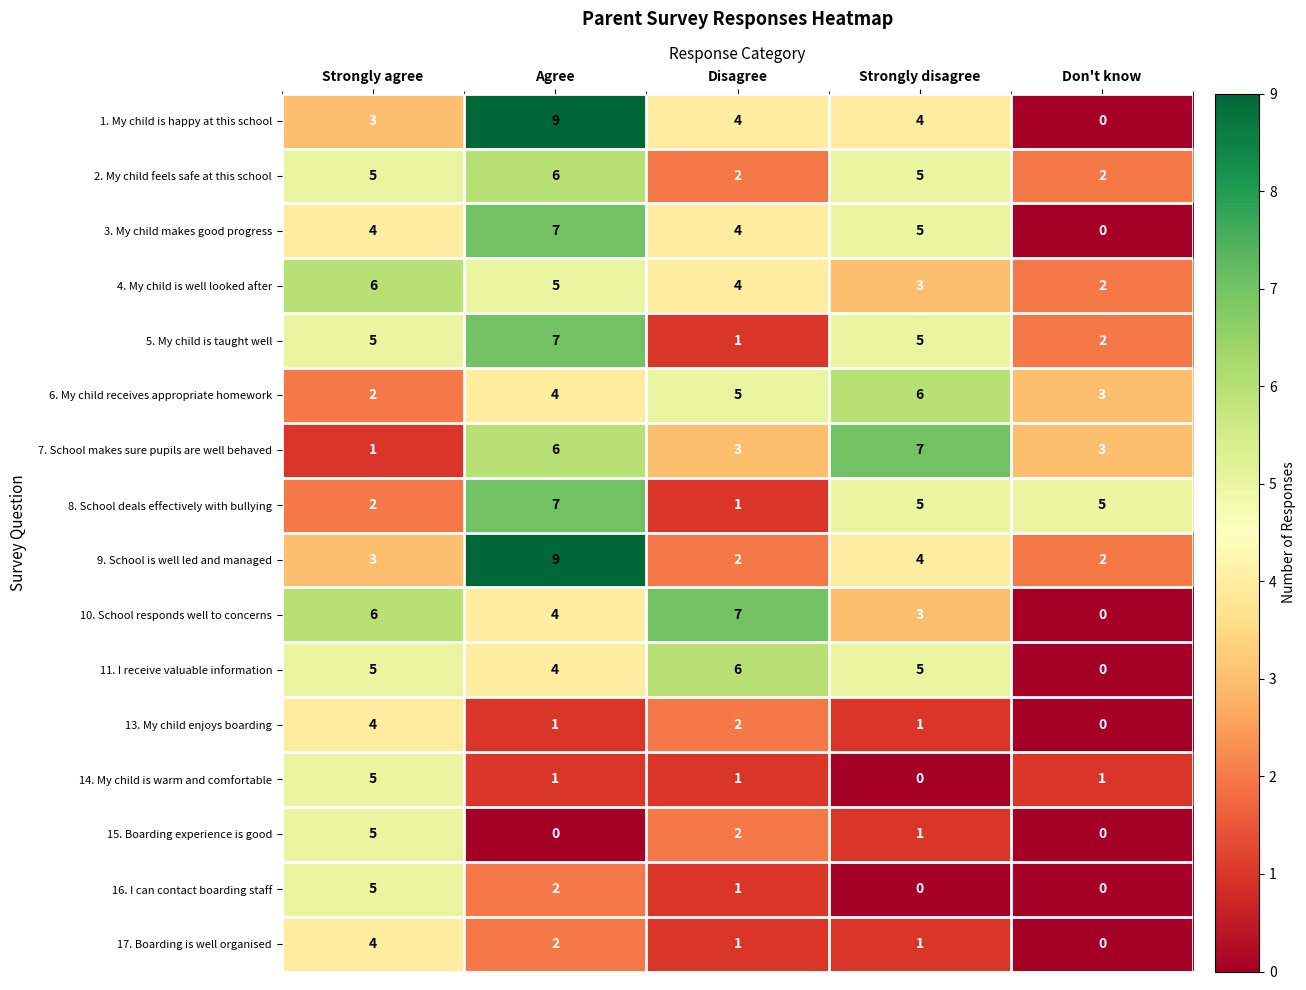

Is it true that 8. School deals effectively with bullying equals 7 at Agree?

True